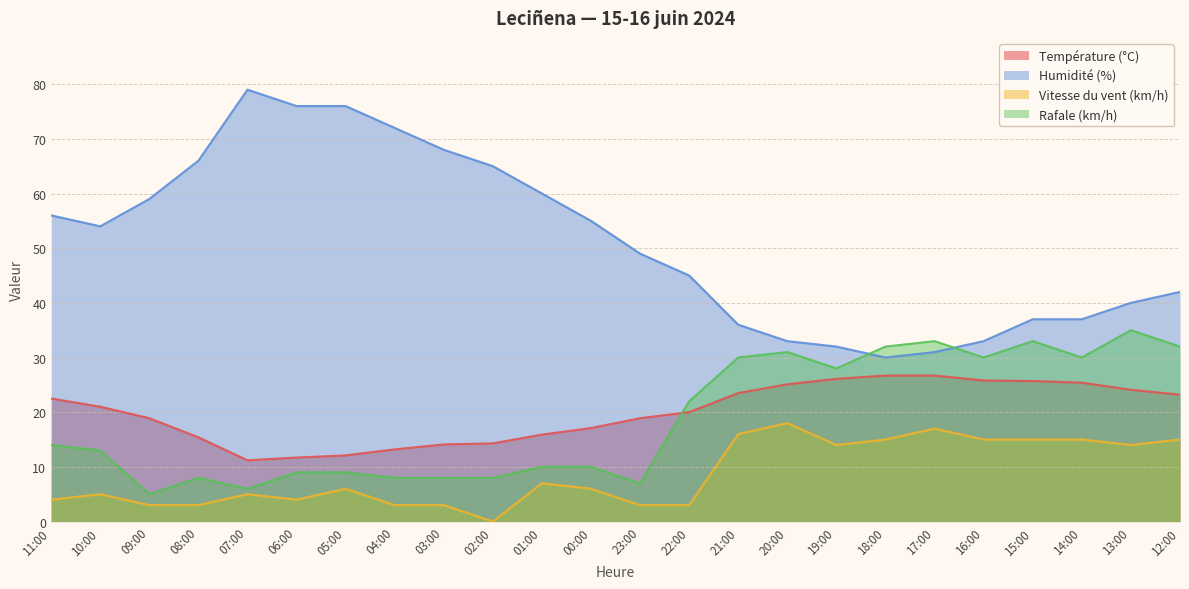

What is the sum of all Température (°C) values?

478.6